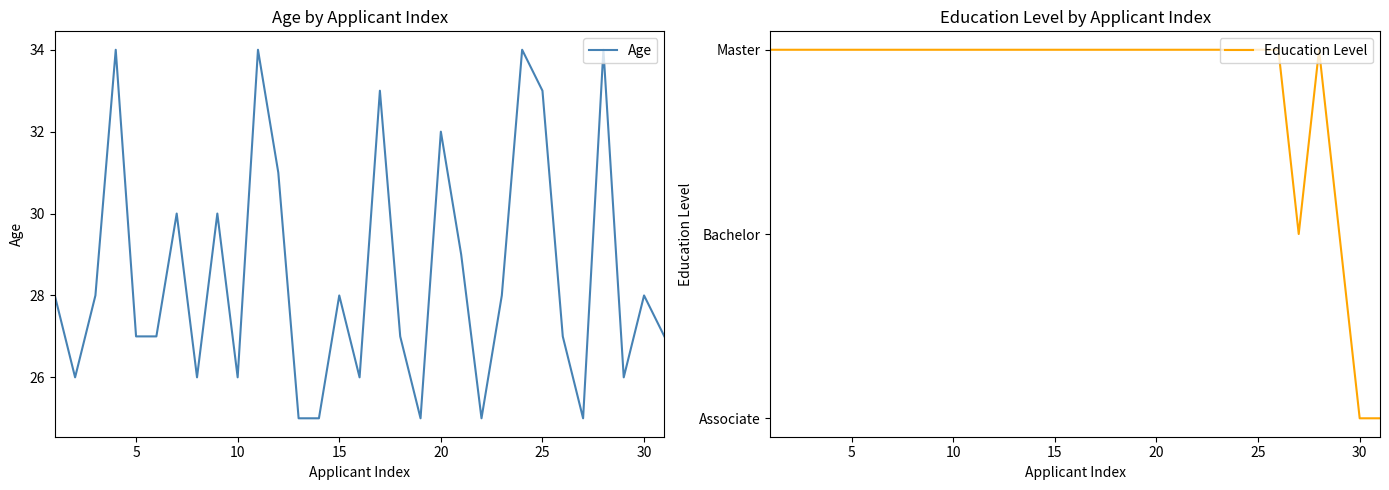

List the series in order of their overall mean, lowest first.

Education Level, Age